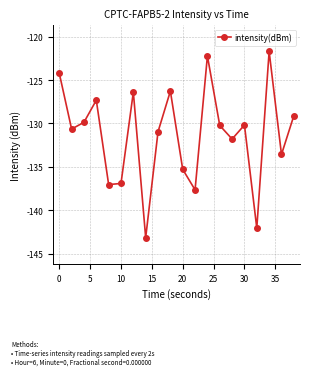

What is the difference between the maximum and minimum values?

21.5